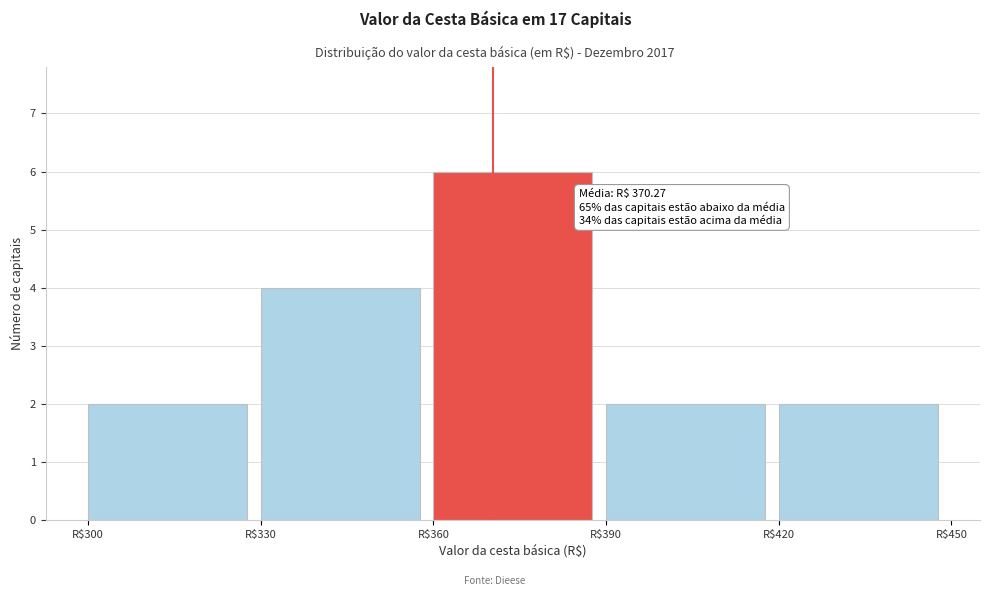

Over which range of the x-axis is the bar tallest?

360 to 390